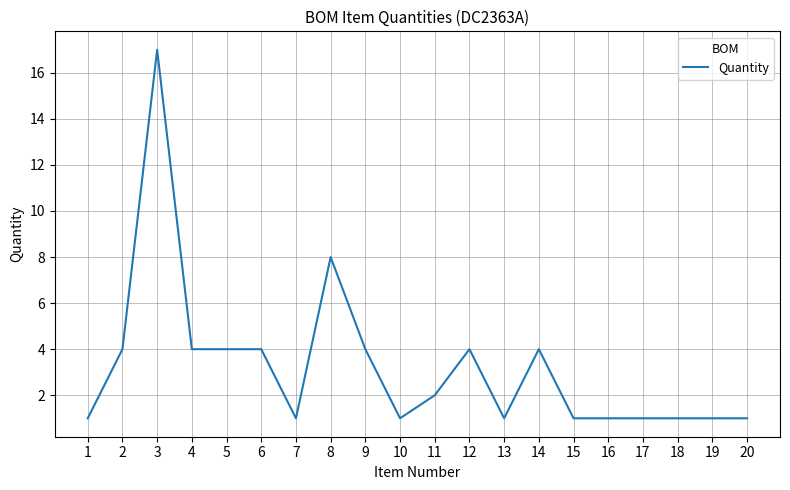

Which label corresponds to the largest value in the chart?

3